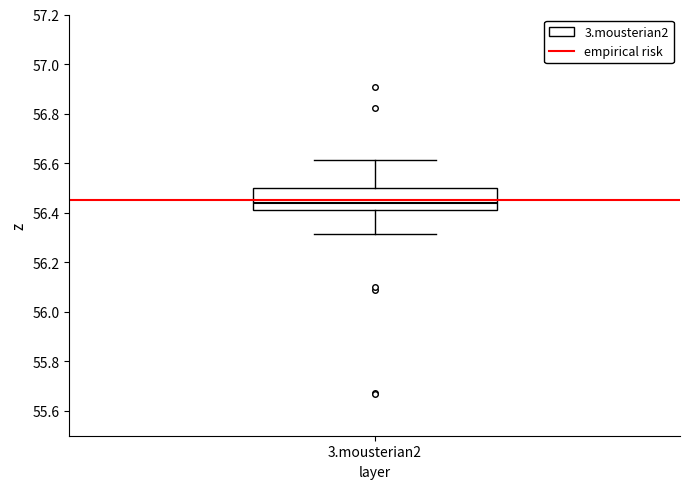

Where does the upper whisker of the box for 3.mousterian2 end on the y-axis? The values are not printed on the chart, so give them approximately, as read against the axis.

56.62